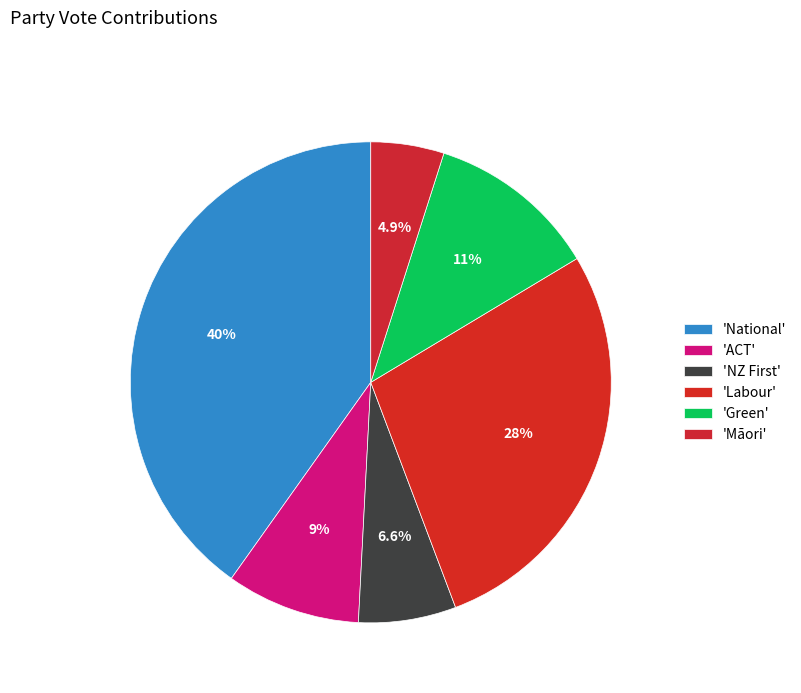

What is the smallest slice in the pie chart?

Māori